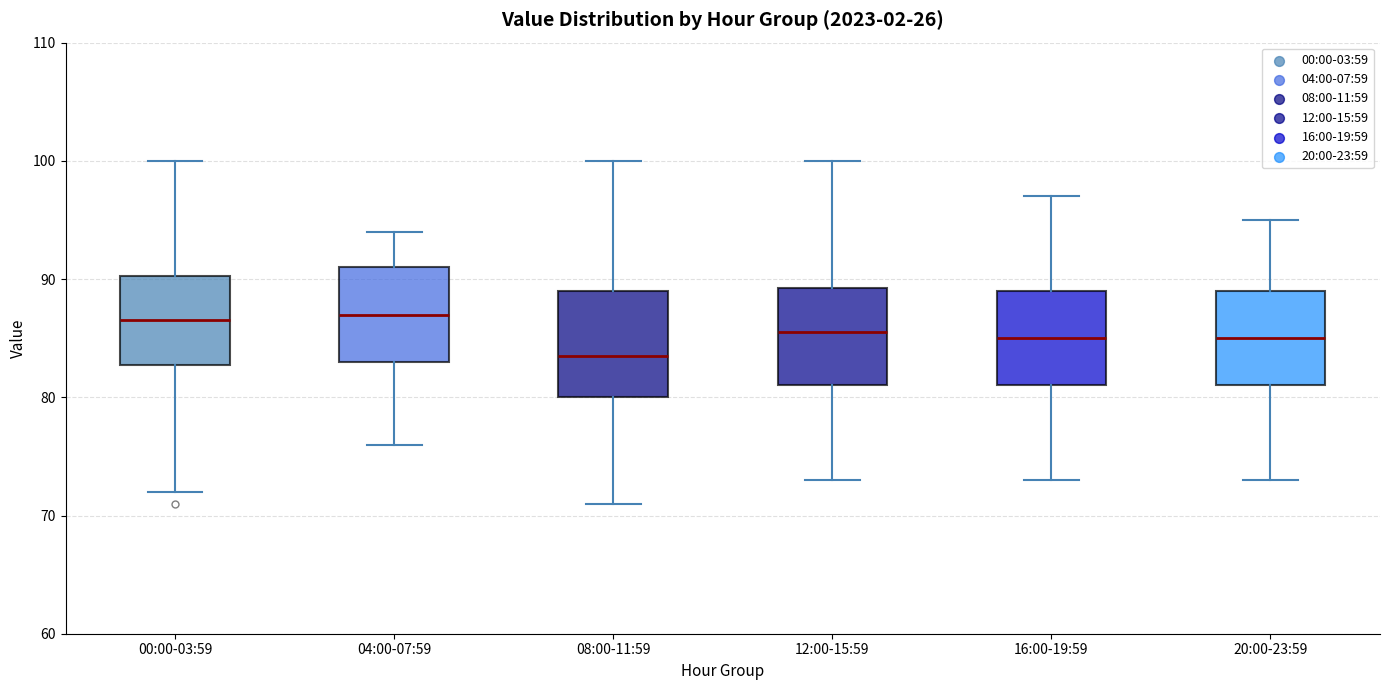

Reading left to right, read every box against the y-axis: the position of its median line, the range the box covers, and the ends of its whiskers. The values are not printed on the chart, so give them approximately, as read against the axis.

00:00-03:59: median 87, box 83 to 90, whiskers 72 to 100
04:00-07:59: median 87, box 83 to 91, whiskers 76 to 94
08:00-11:59: median 84, box 80 to 89, whiskers 71 to 100
12:00-15:59: median 86, box 81 to 89, whiskers 73 to 100
16:00-19:59: median 85, box 81 to 89, whiskers 73 to 97
20:00-23:59: median 85, box 81 to 89, whiskers 73 to 95